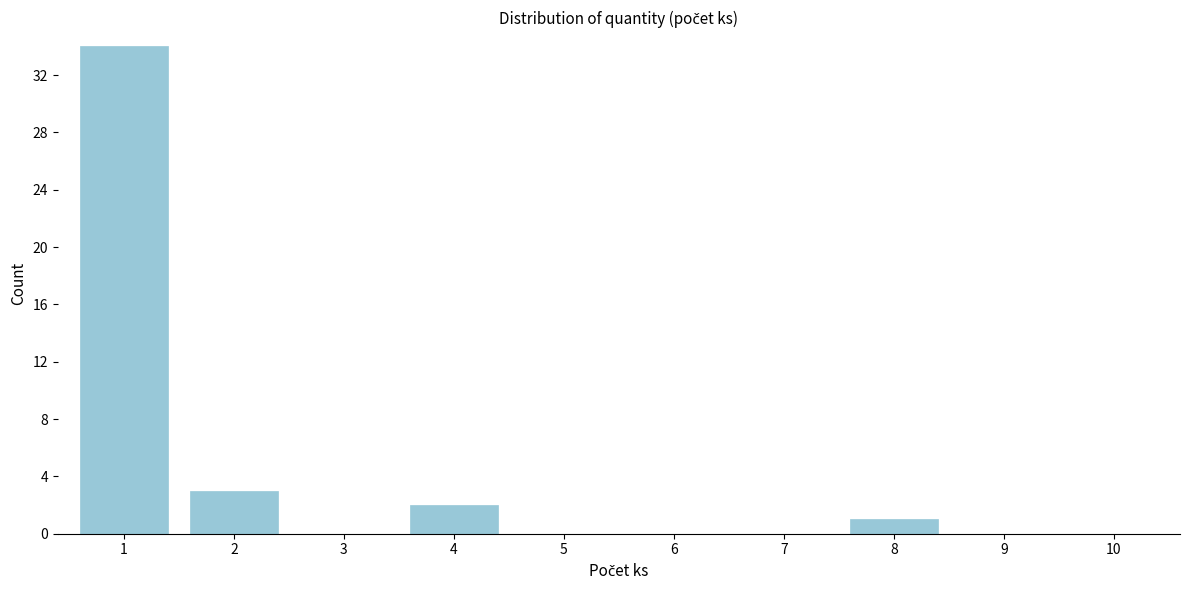

Reading right to left, what are all the values shown in this chart?

10=0	9=0	8=1	7=0	6=0	5=0	4=2	3=0	2=3	1=34